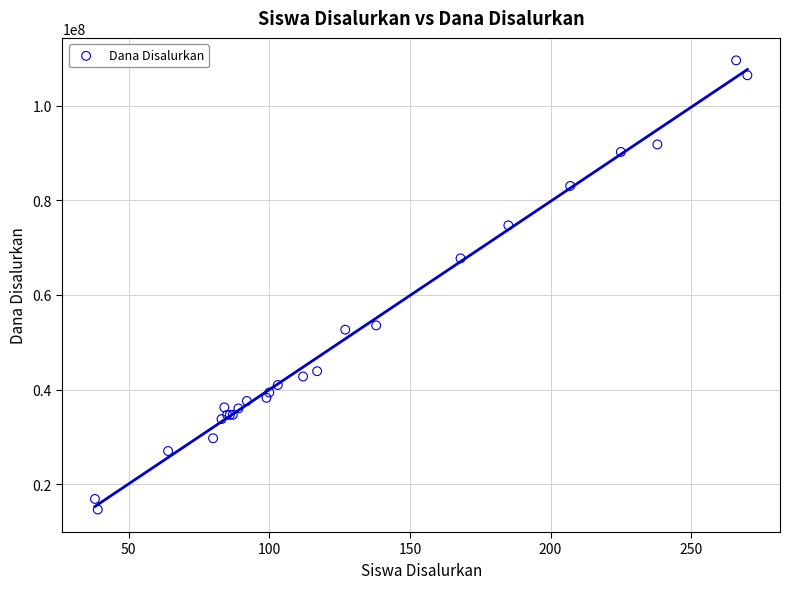

What Y value in the scatter plot is closest to 62100000?

67725000